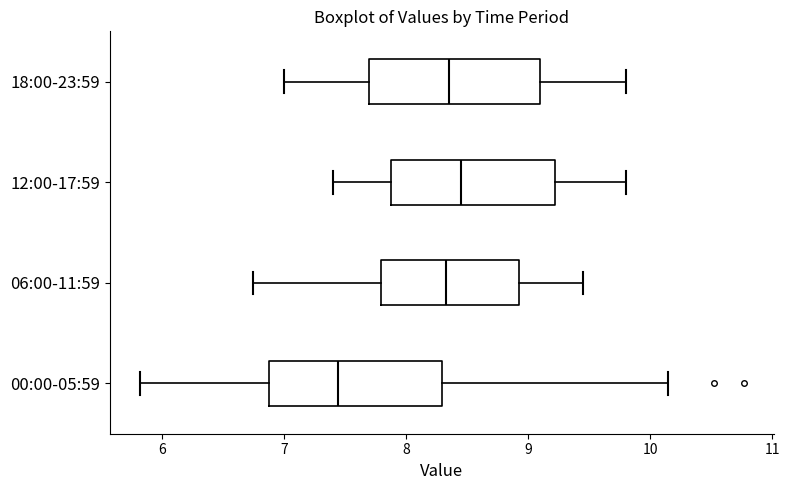

Where is the right edge of the box for 06:00-11:59 on the x-axis? The values are not printed on the chart, so give them approximately, as read against the axis.

8.9